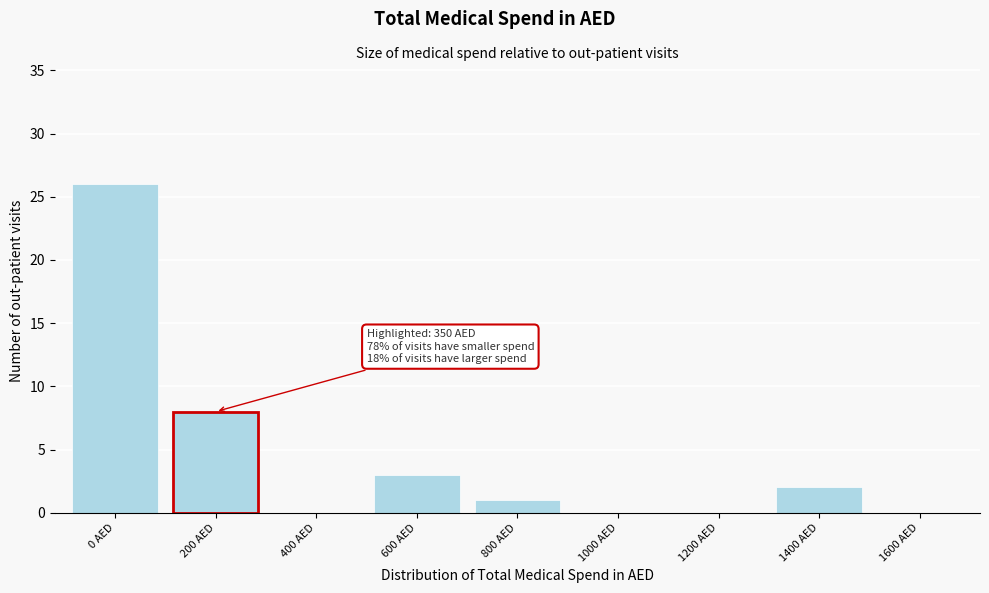

Reading left to right, extract all data points from this chart.

0 AED=26	200 AED=8	400 AED=0	600 AED=3	800 AED=1	1000 AED=0	1200 AED=0	1400 AED=2	1600 AED=0